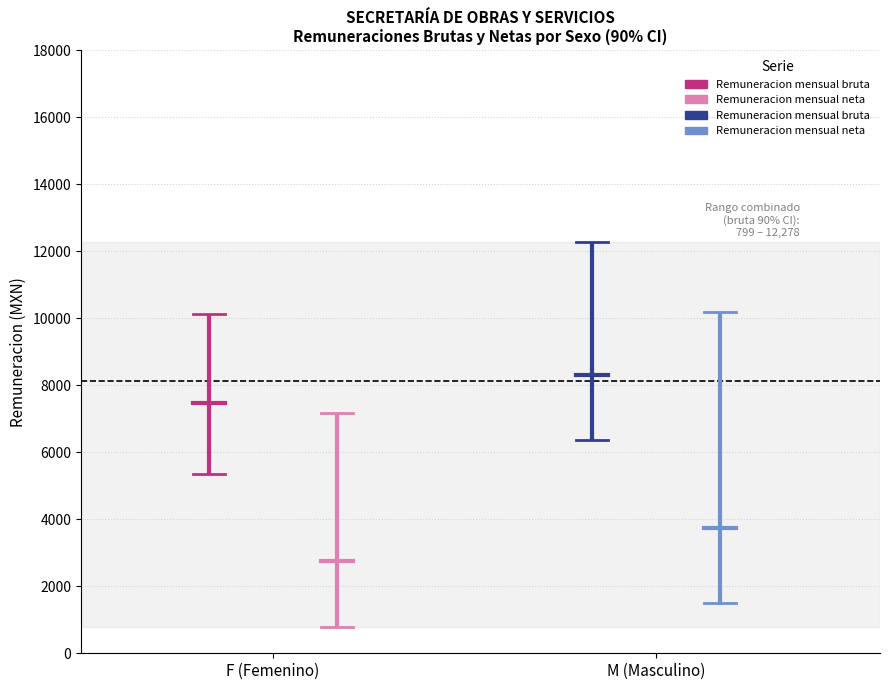

What is the label of the 1st point from the left?

F (Femenino)